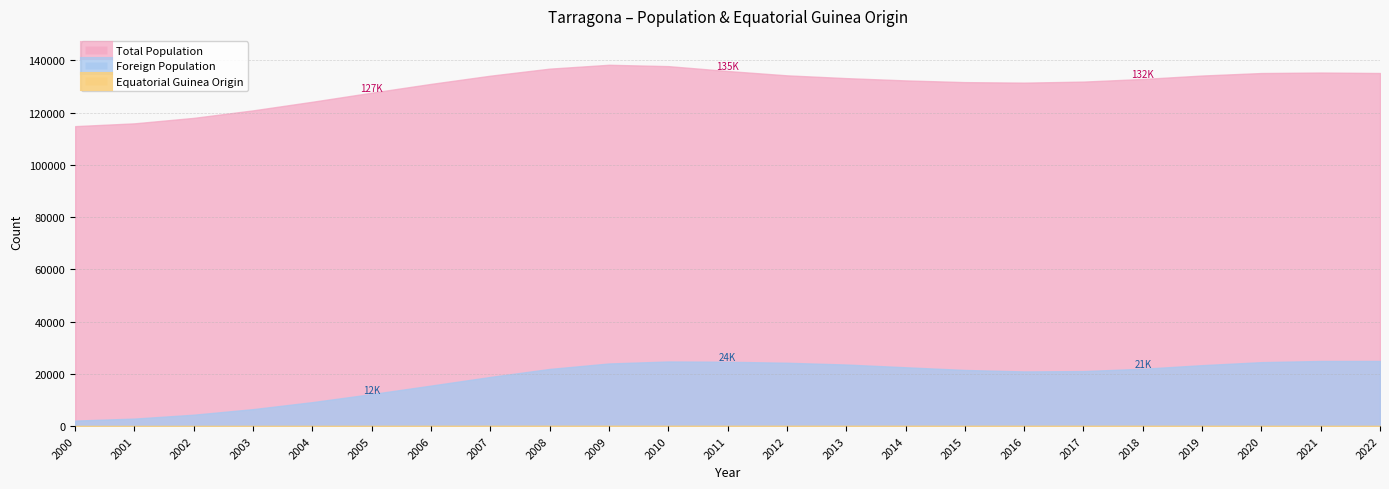

Does the chart have visible grid lines?

Yes